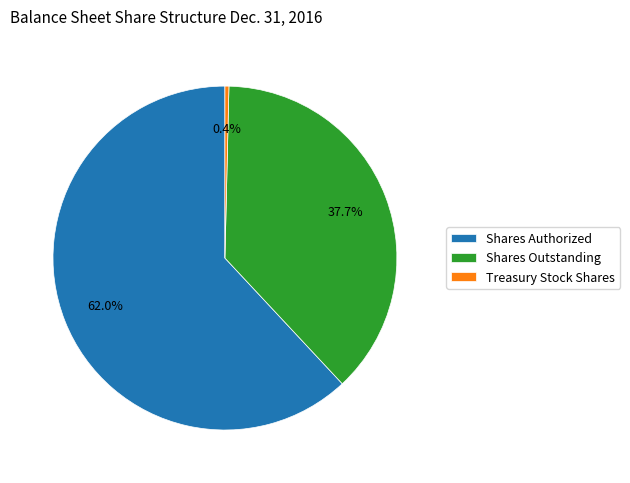

What is the majority slice?

Shares Authorized